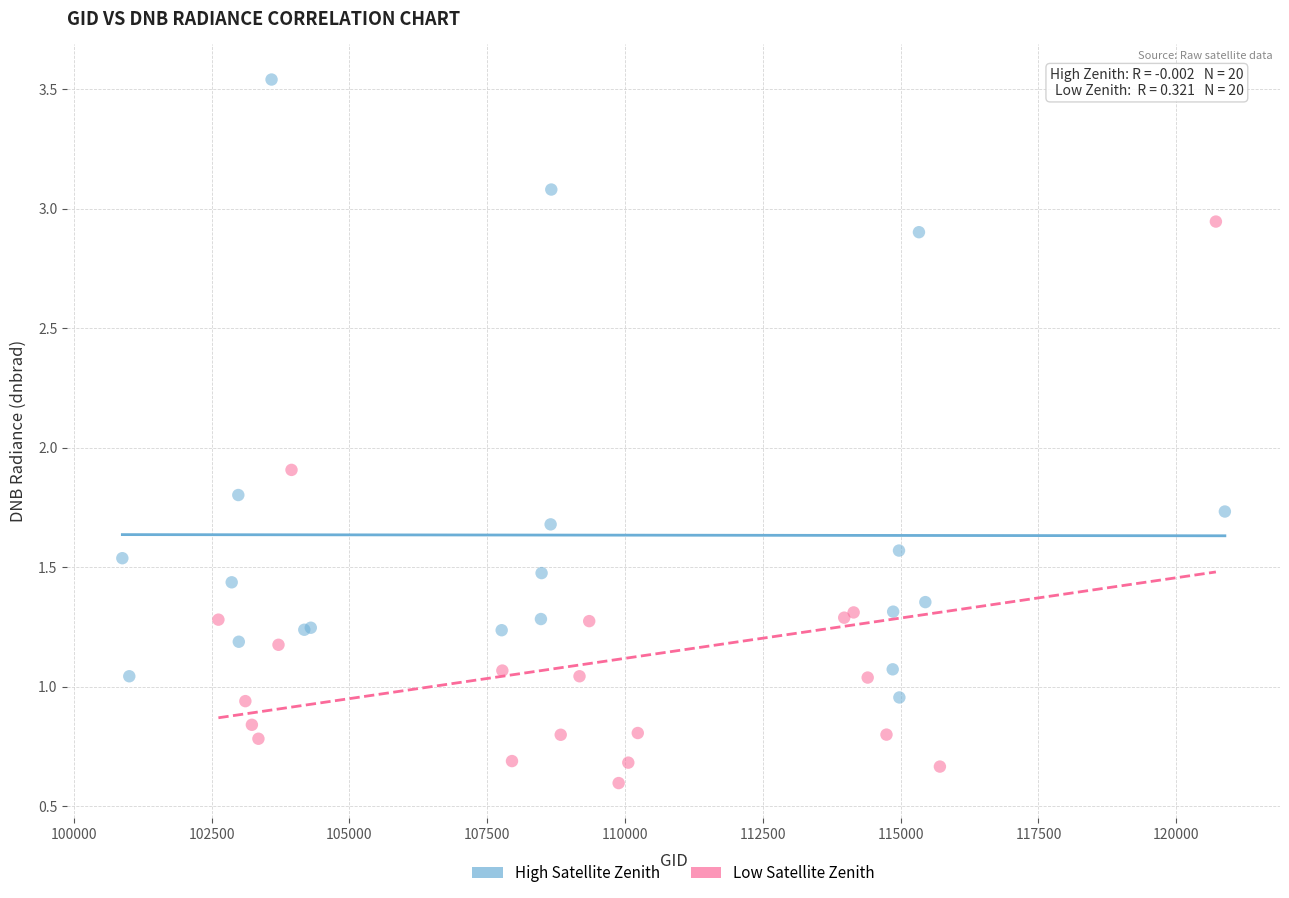

Which series reaches the minimum Y coordinate?

Low Satellite Zenith